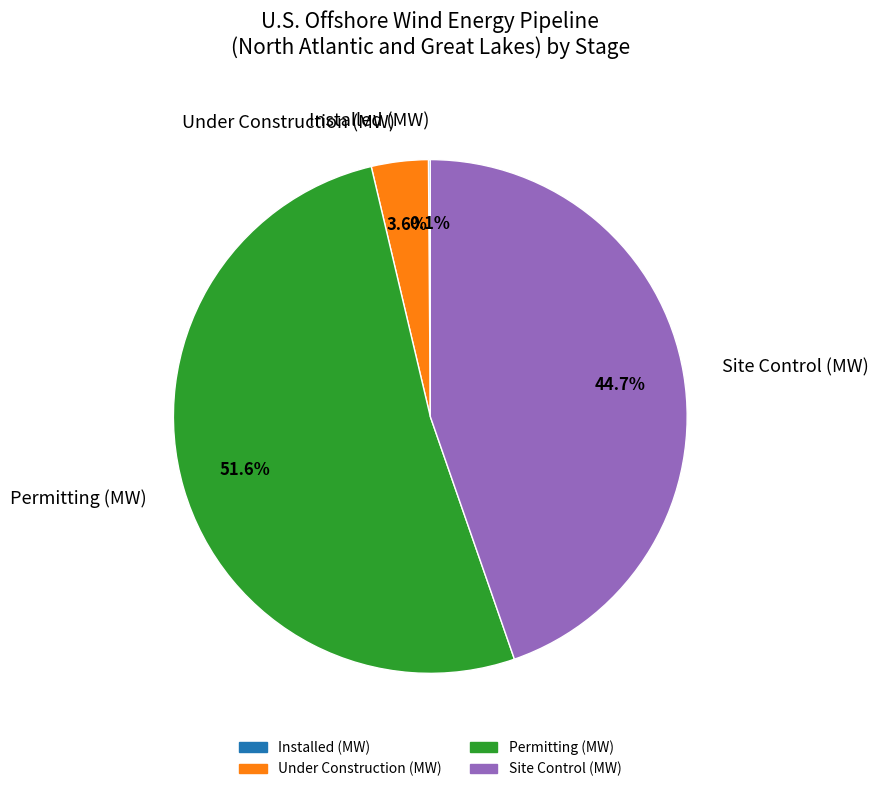

To the nearest percent, what is the average slice percentage?

25%